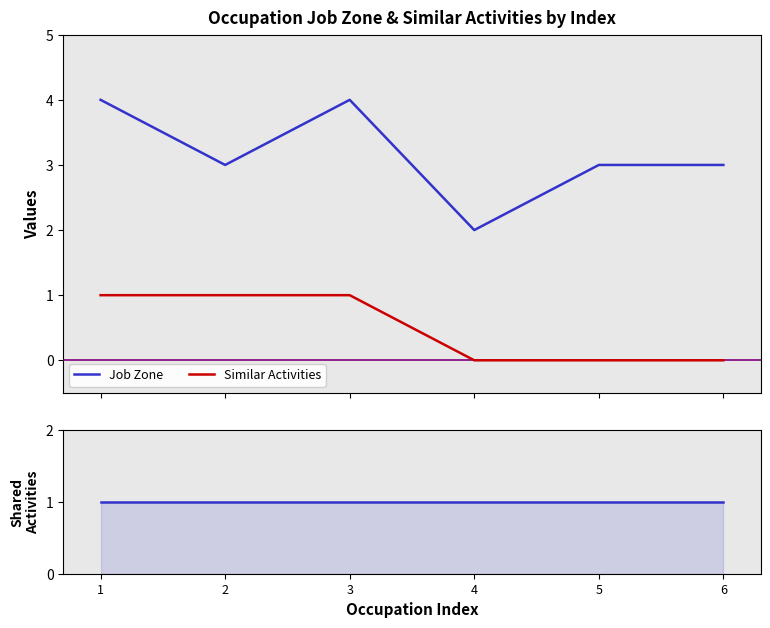

True or false: Job Zone and Shared Activities intersect in this chart.

False